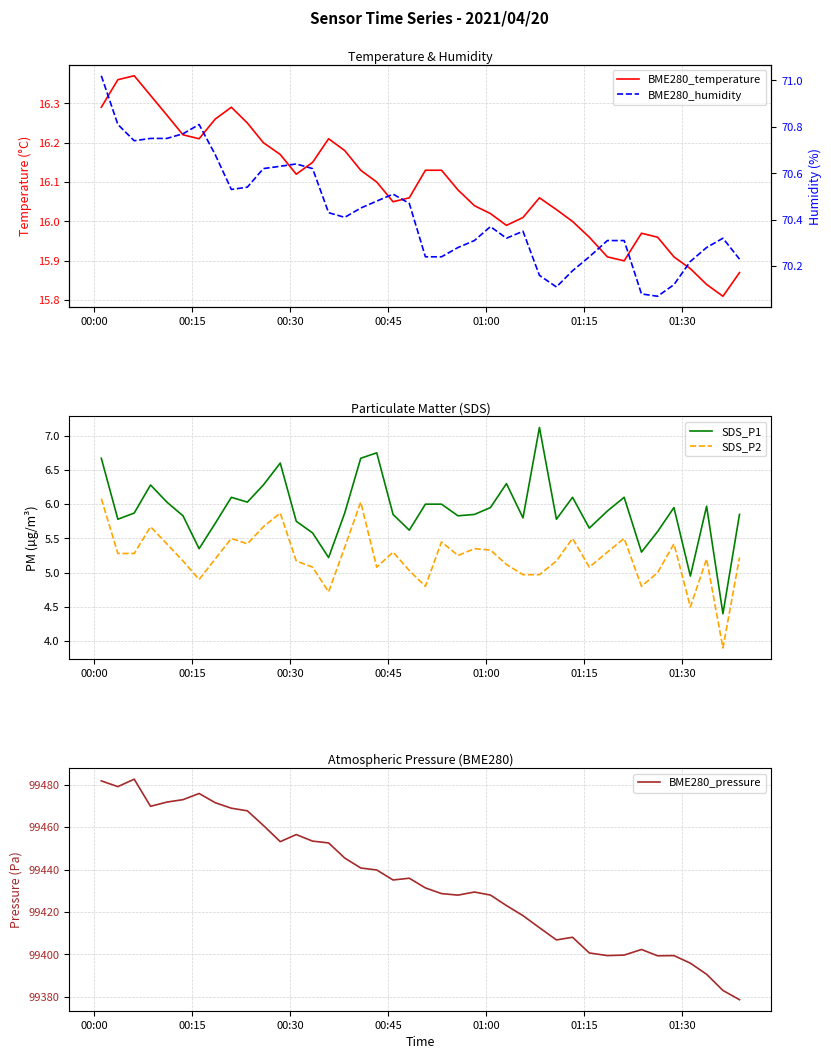

True or false: SDS_P1 and SDS_P2 intersect in this chart.

False